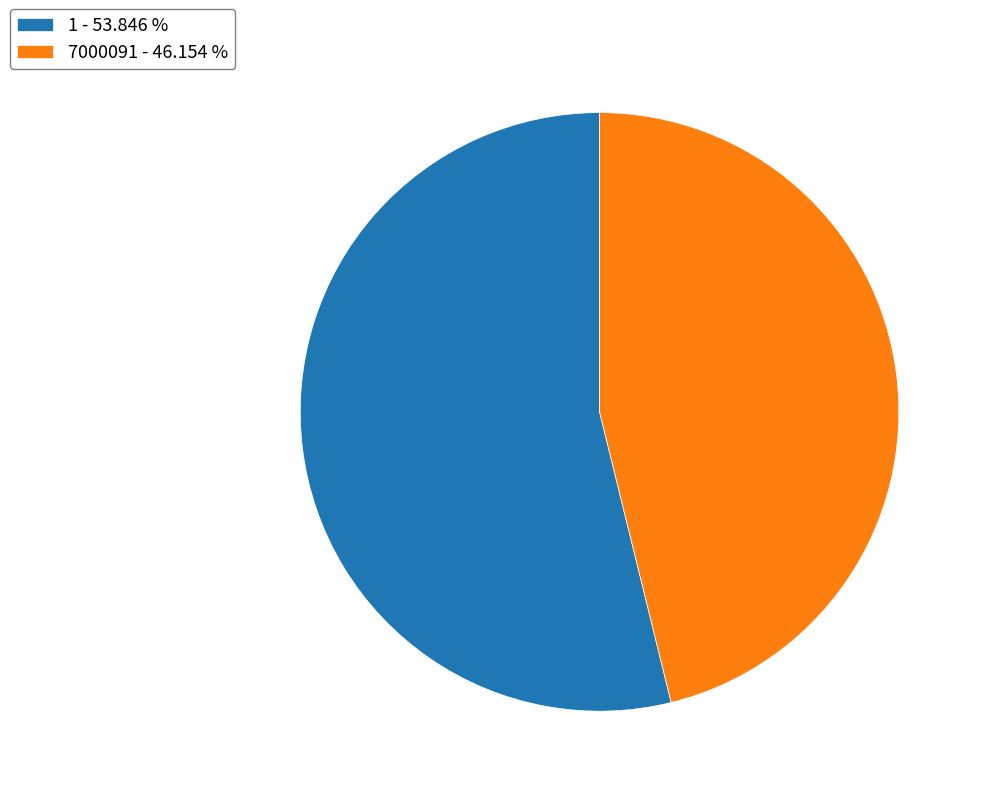

Does 7000091 - 46.154 % represent more than half of the total?

No